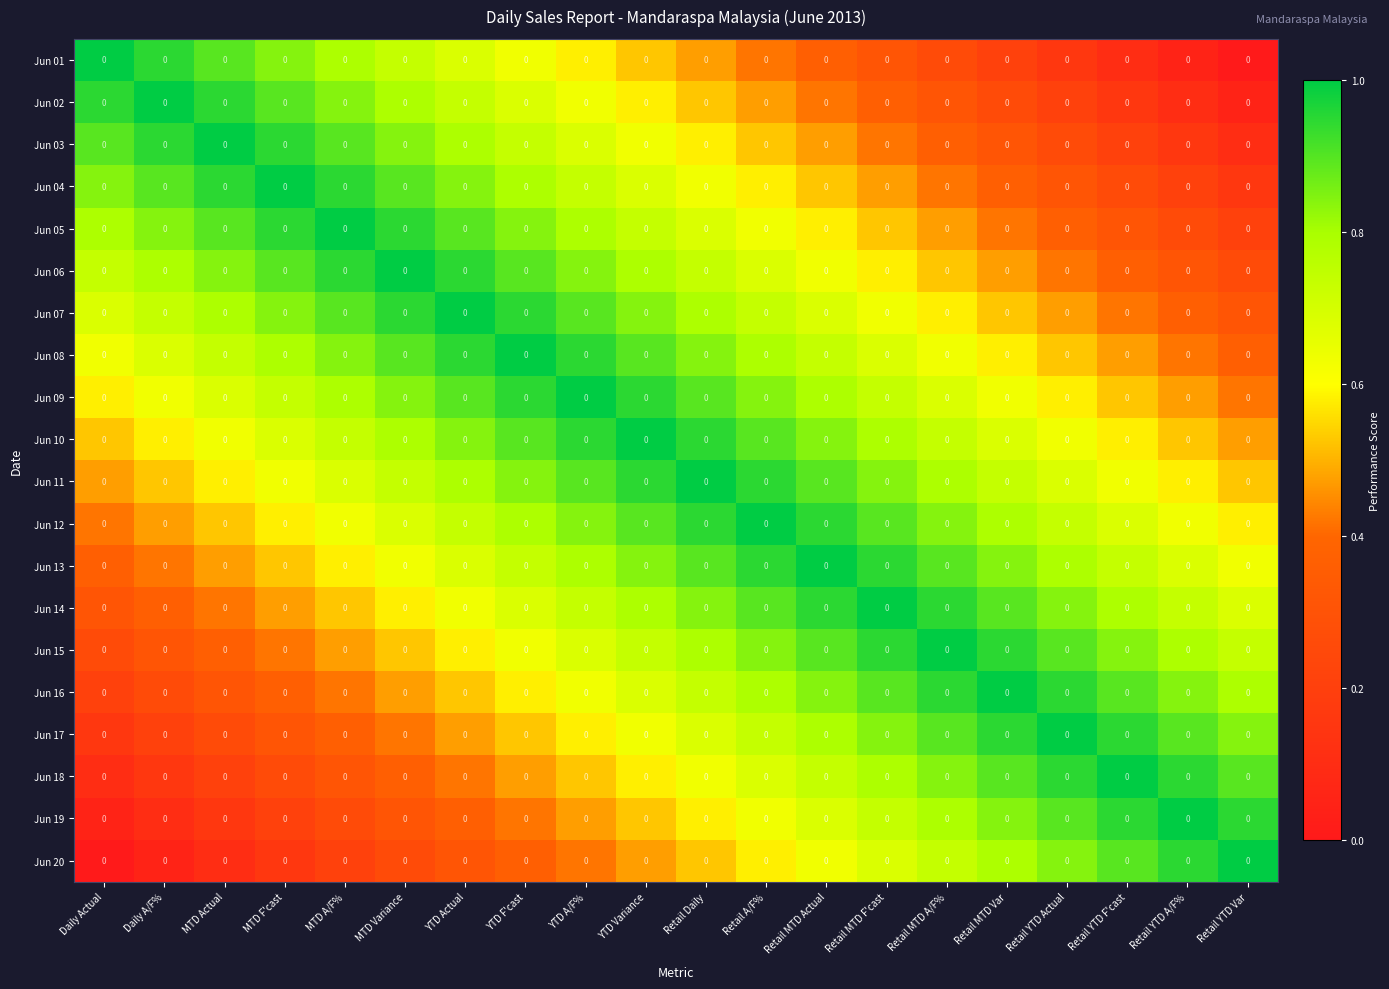

Rank the series at YTD F'cast from lowest to highest value.

Jun 20, Jun 19, Jun 18, Jun 17, Jun 16, Jun 01, Jun 15, Jun 14, Jun 02, Jun 03, Jun 13, Jun 04, Jun 12, Jun 05, Jun 11, Jun 06, Jun 10, Jun 07, Jun 09, Jun 08